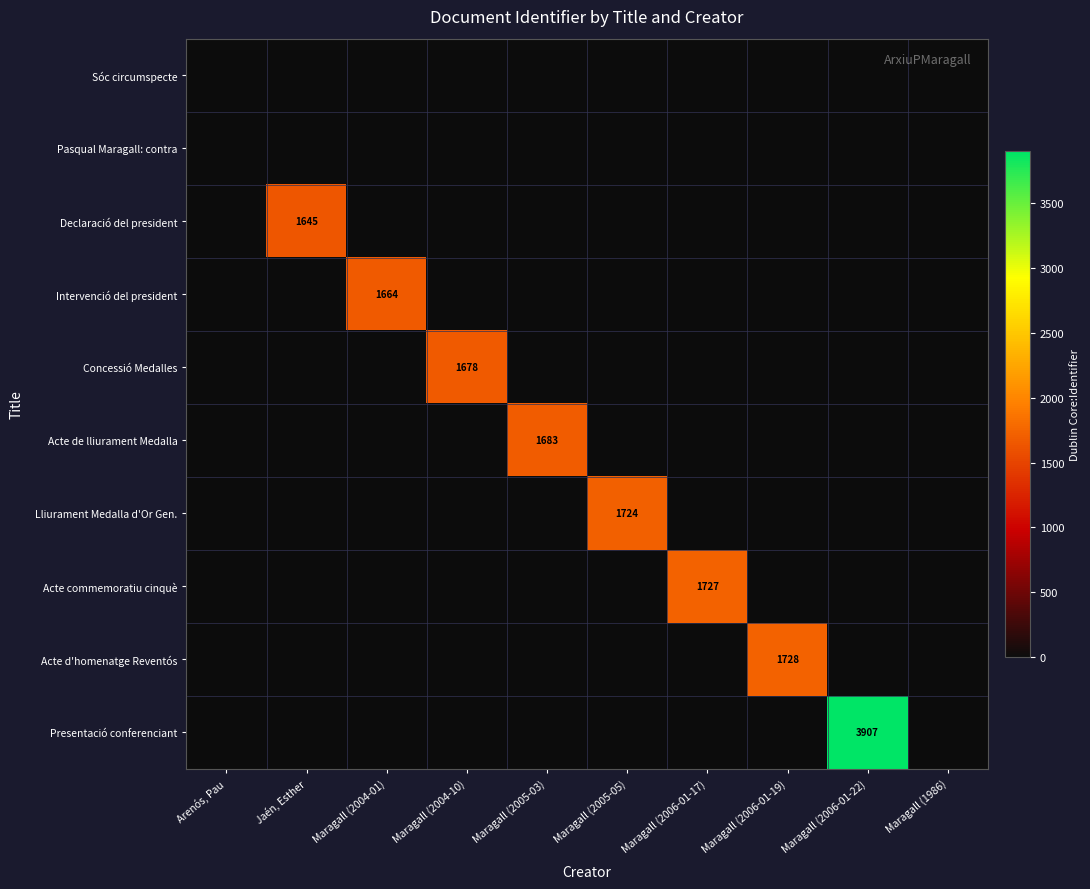

What is the maximum value shown in the chart?

3907